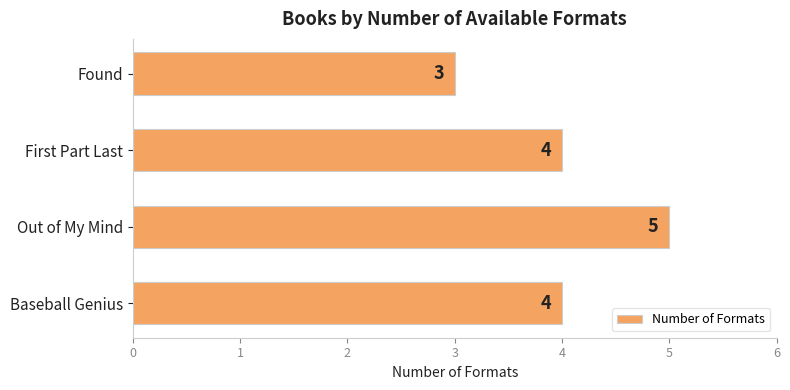

Which has a higher value, First Part Last or Out of My Mind?

Out of My Mind